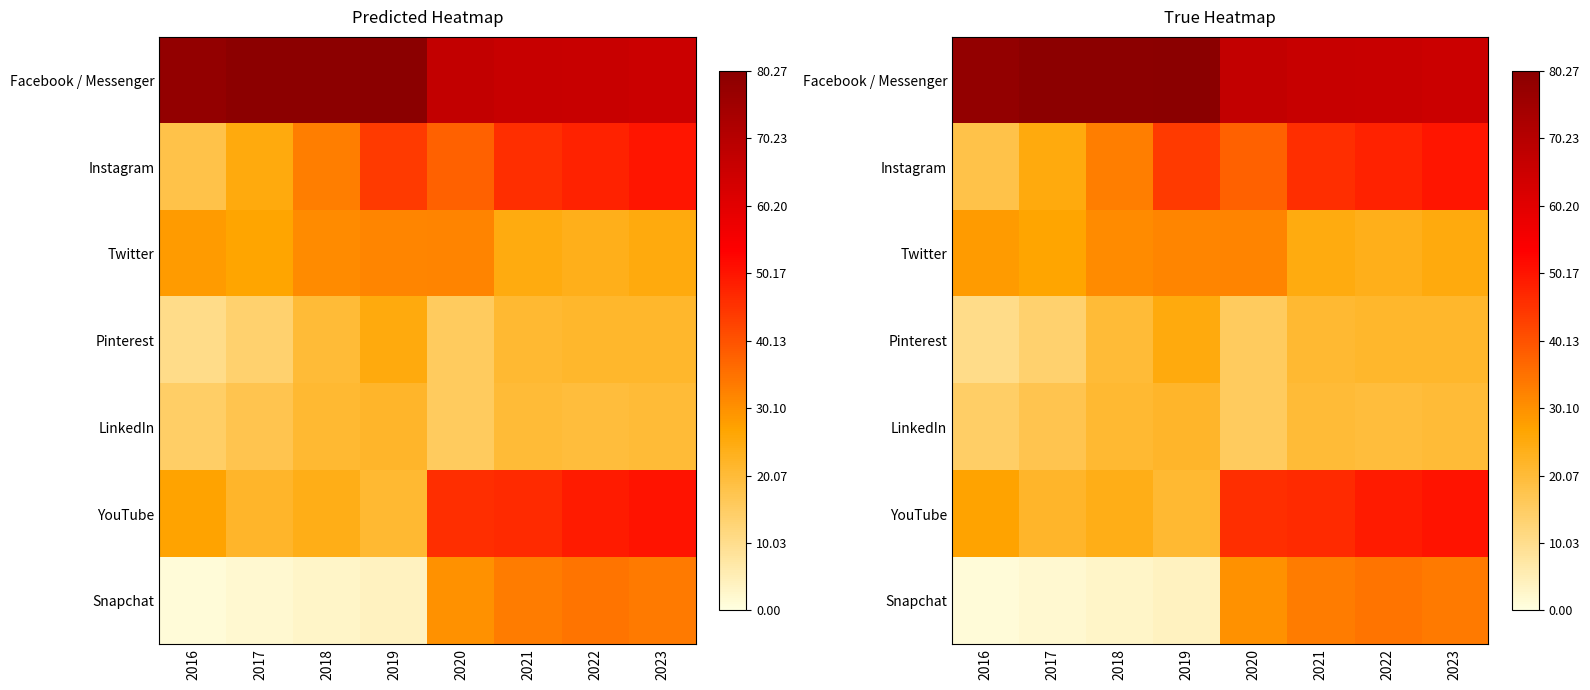

What is the difference between the highest and lowest values at 2022?

46.5